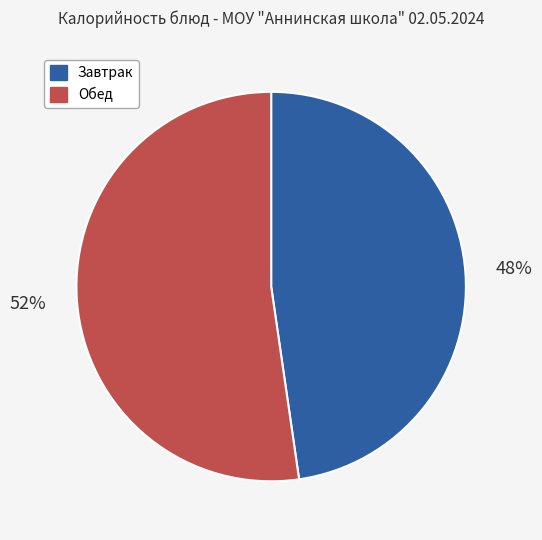

True or false: Завтрак accounts for 62% of the total.

False